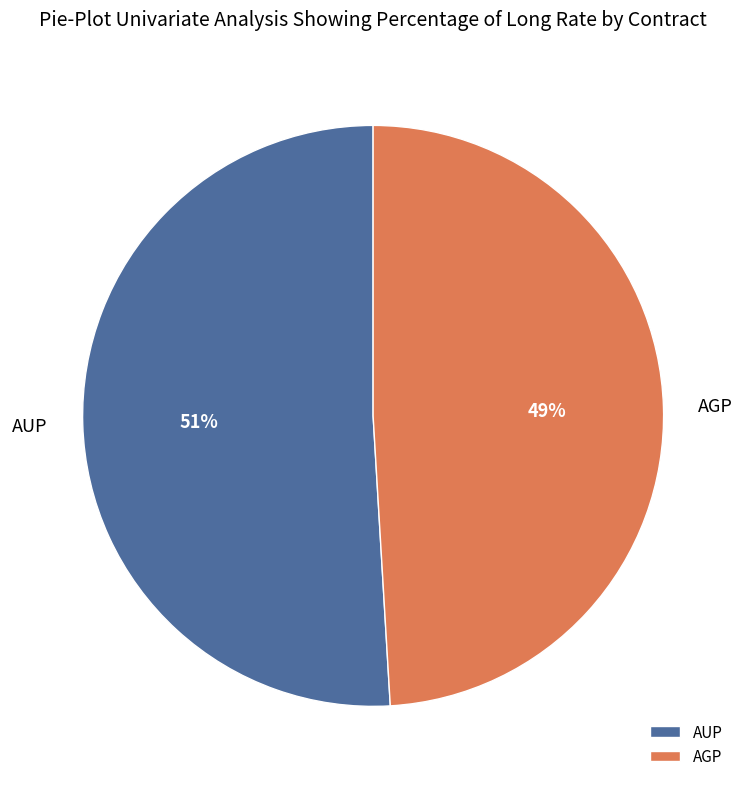

What percentage is the AUP slice, to the nearest percent?

51%